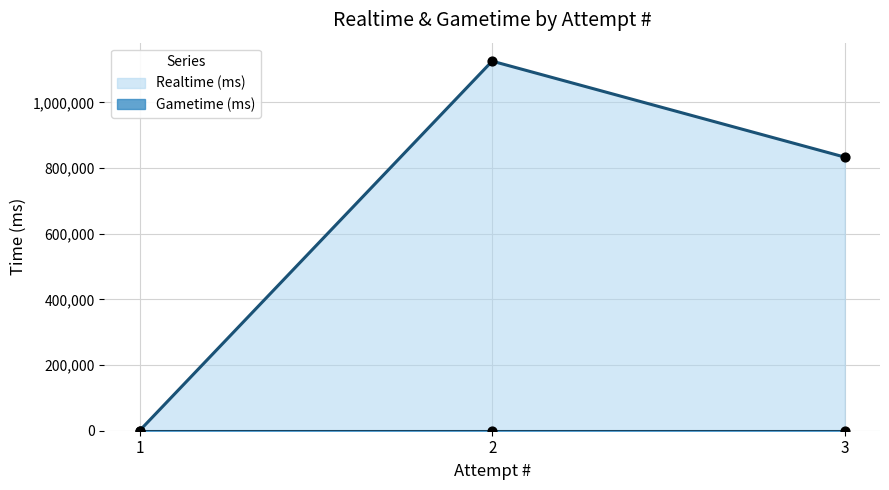

Between 2 and 3, which is larger?

2